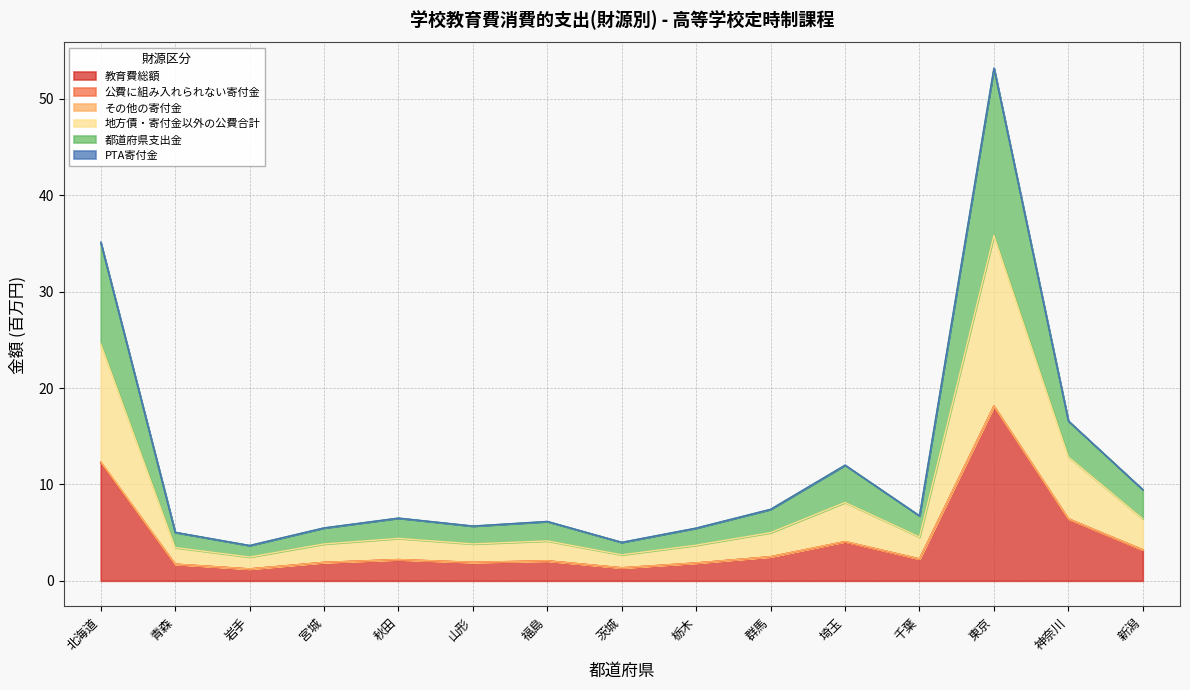

Reading left to right, list all the values displayed in this chart.

教育費総額: 北海道=12.3	青森=1.7	岩手=1.2	宮城=1.9	秋田=2.2	山形=1.9	福島=2.1	茨城=1.3	栃木=1.8	群馬=2.5	埼玉=4.1	千葉=2.3	東京=18.1	神奈川=6.4	新潟=3.2
地方債・寄付金以外の公費合計: 北海道=24.6	青森=3.4	岩手=2.5	宮城=3.8	秋田=4.4	山形=3.8	福島=4.1	茨城=2.7	栃木=3.7	群馬=5.0	埼玉=8.1	千葉=4.5	東京=35.8	神奈川=12.9	新潟=6.4
都道府県支出金: 北海道=35.1	青森=5.0	岩手=3.7	宮城=5.5	秋田=6.5	山形=5.7	福島=6.2	茨城=4.0	栃木=5.5	群馬=7.4	埼玉=12.0	千葉=6.7	東京=53.2	神奈川=16.6	新潟=9.4